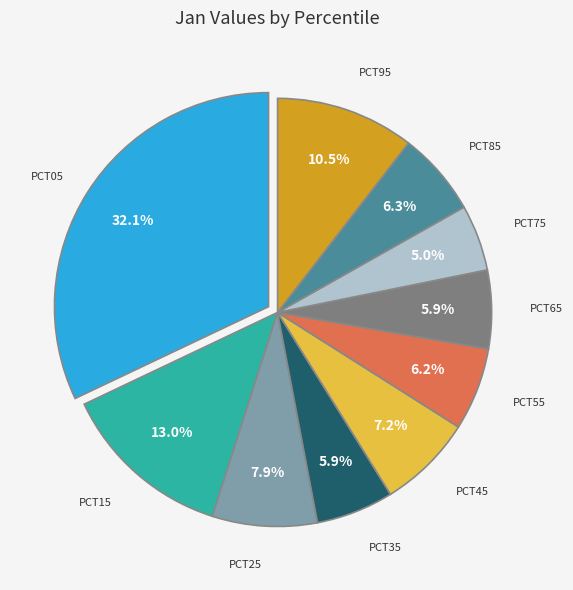

Is there a majority slice in this chart?

No